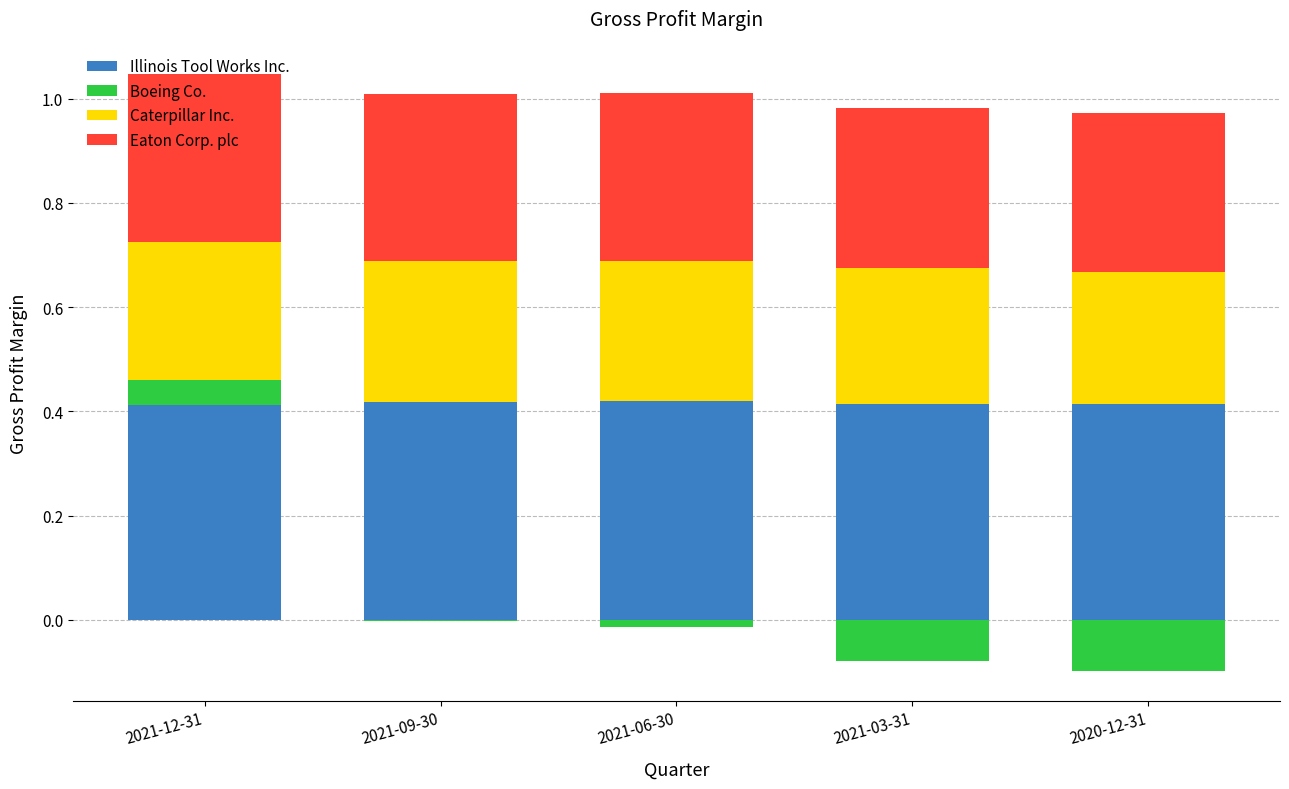

What is the average value of the Eaton Corp. plc series?

0.3